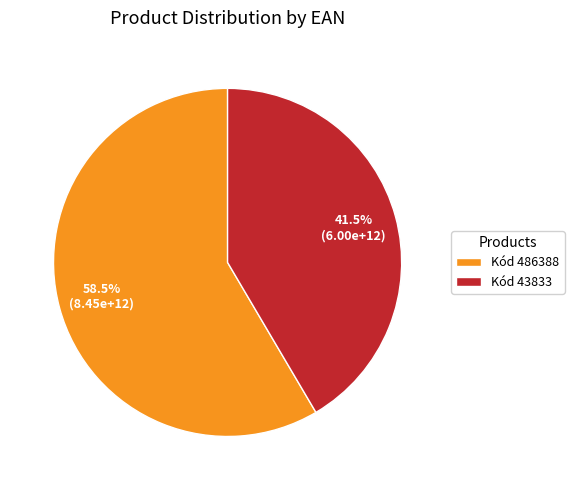

Between Kód 486388 and Kód 43833, which is larger?

Kód 486388